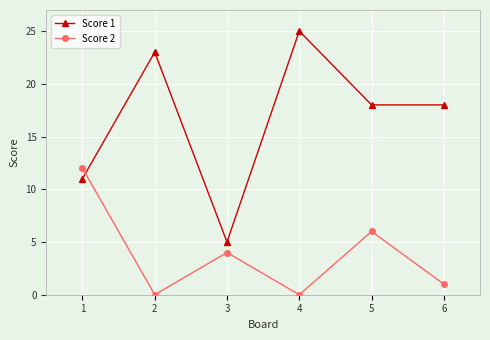

Which category has the lowest value in the Score 1 series?

3